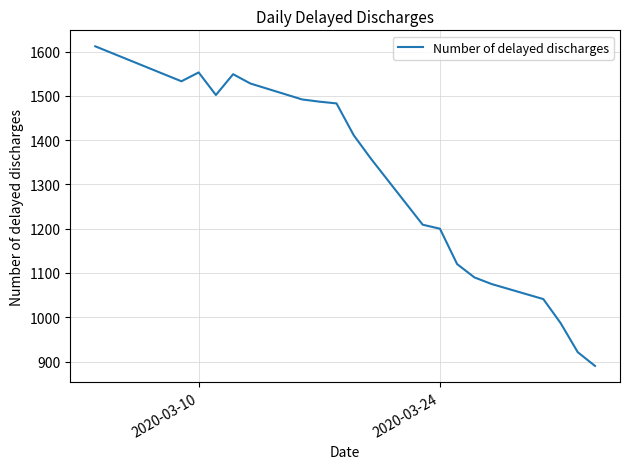

What is the greatest value displayed?

1612